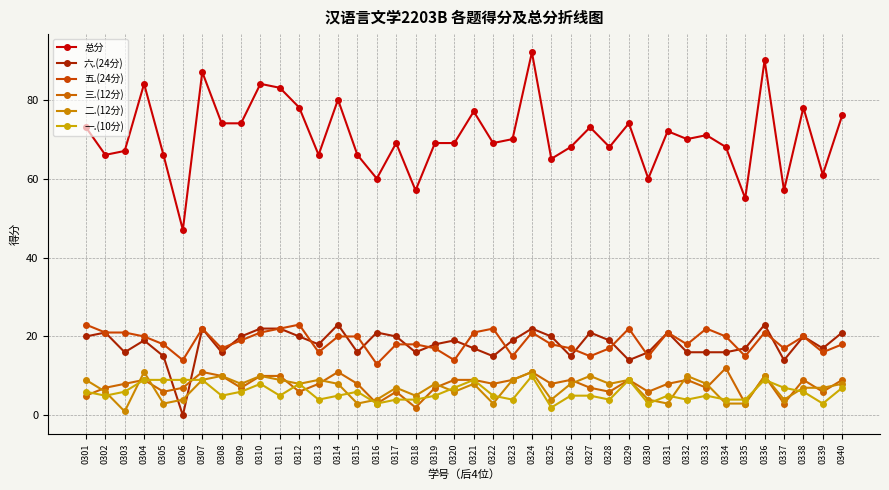

List the labels in order of 总分 value, largest first.

0324, 0336, 0307, 0304, 0310, 0311, 0314, 0312, 0338, 0321, 0340, 0308, 0309, 0329, 0301, 0327, 0331, 0333, 0323, 0332, 0317, 0319, 0320, 0322, 0326, 0328, 0334, 0303, 0302, 0305, 0313, 0315, 0325, 0339, 0316, 0330, 0318, 0337, 0335, 0306